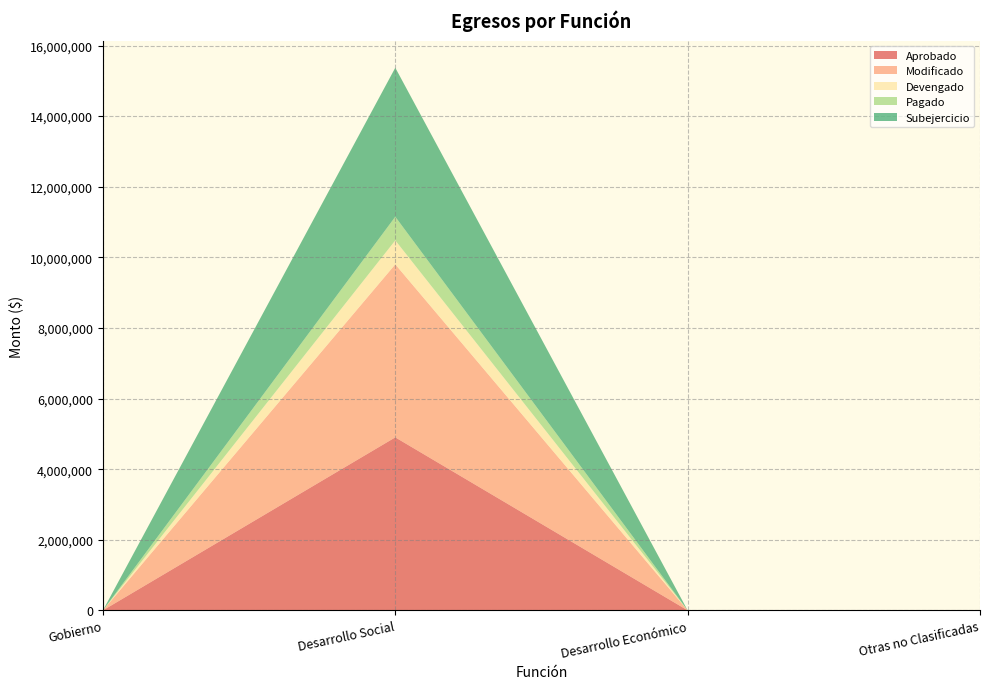

Reading right to left, transcribe all the data shown in this chart.

Aprobado: 0.0	0.0	4900615.0	0.0
Modificado: 0.0	0.0	4900615.0	0.0
Devengado: 0.0	0.0	679768.7	0.0
Pagado: 0.0	0.0	669433.1	0.0
Subejercicio: 0.0	0.0	4220846.3	0.0